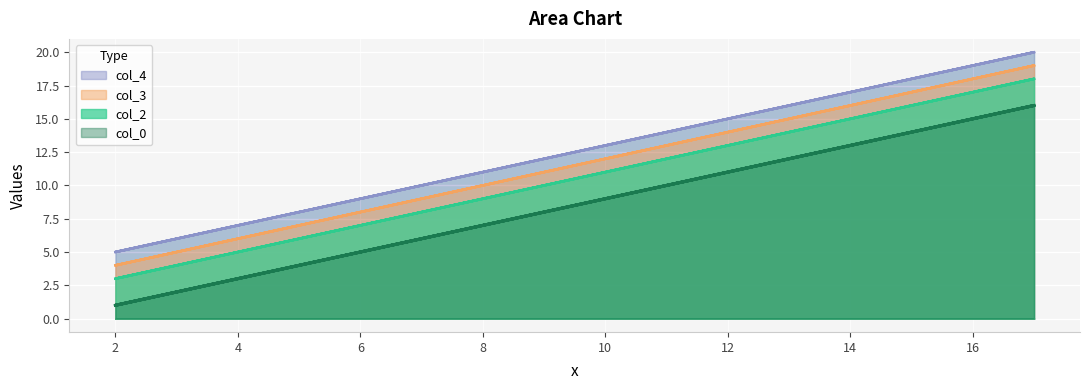

Count the number of categories in the chart.

8